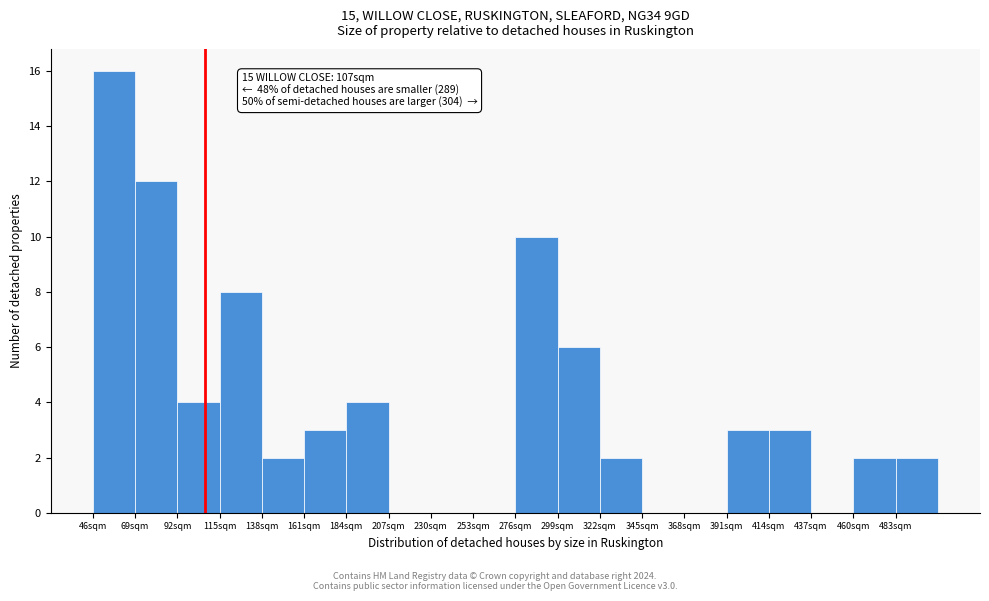

Which range on the x-axis has the tallest bar?

46 to 69